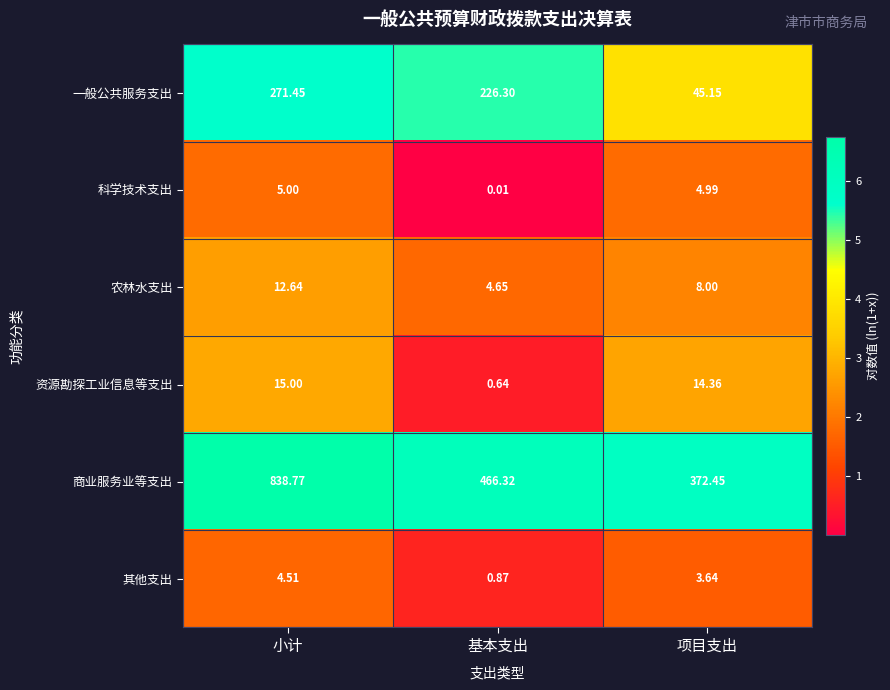

List the series in order of their peak value, lowest first.

其他支出, 科学技术支出, 农林水支出, 资源勘探工业信息等支出, 一般公共服务支出, 商业服务业等支出